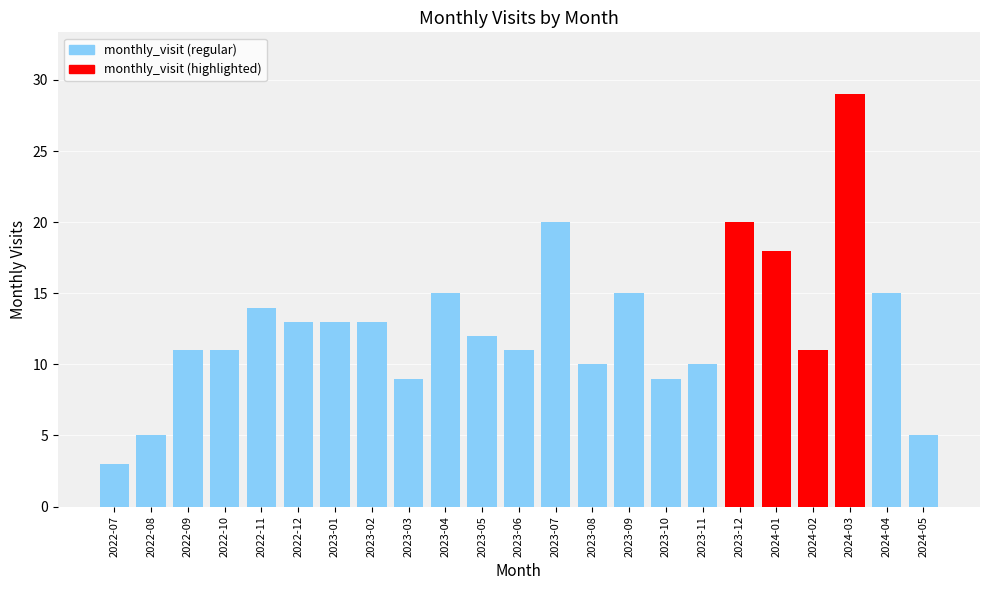

What is the minimum value shown in the chart?

3